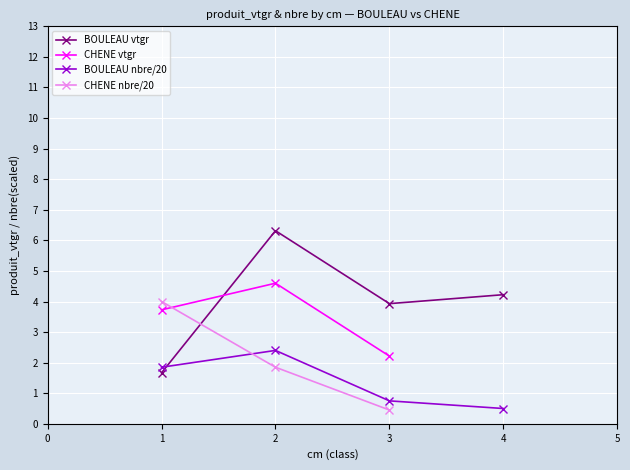

What is the sum of all values?

16.1